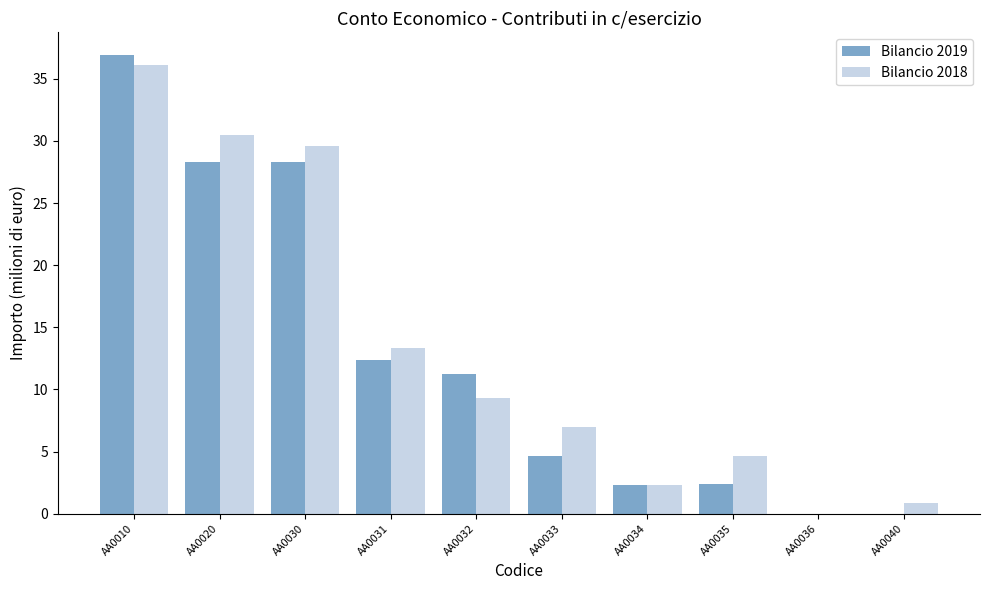

Which series changed the most between AA0010 and AA0020?

Bilancio 2019